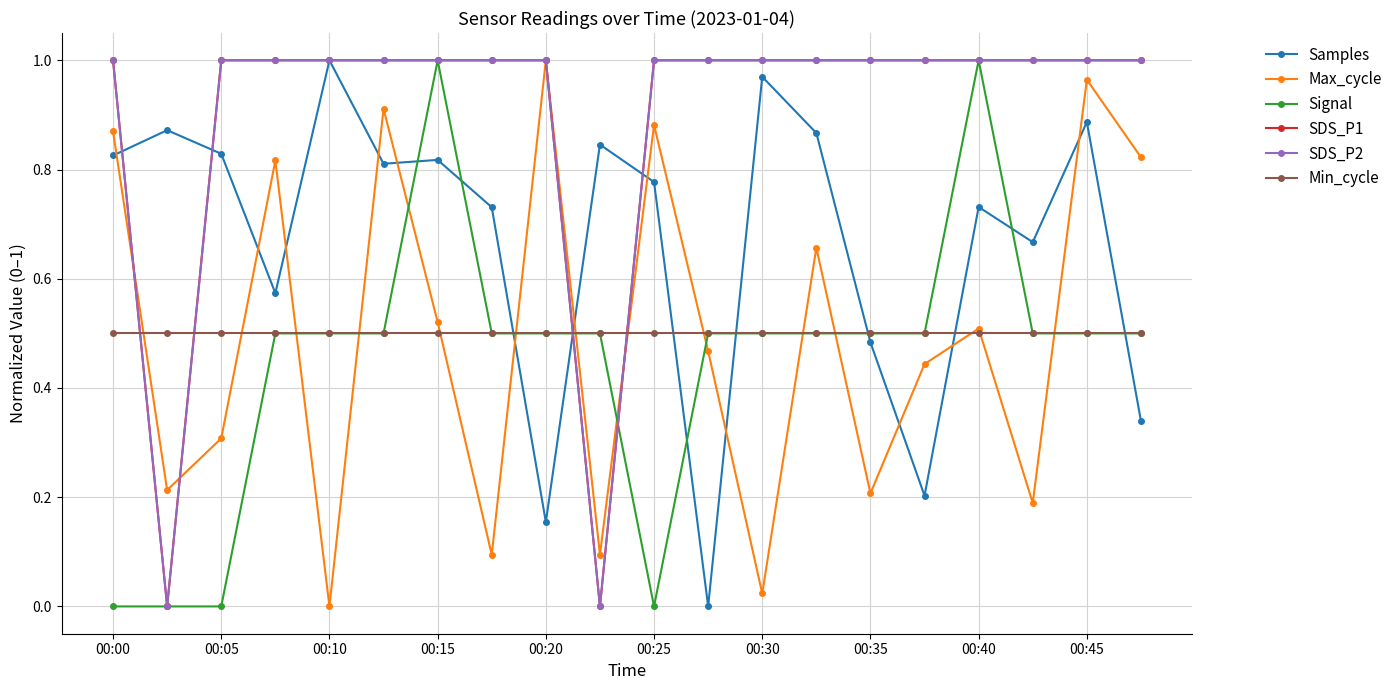

At which label is Max_cycle closest to 0?

00:10